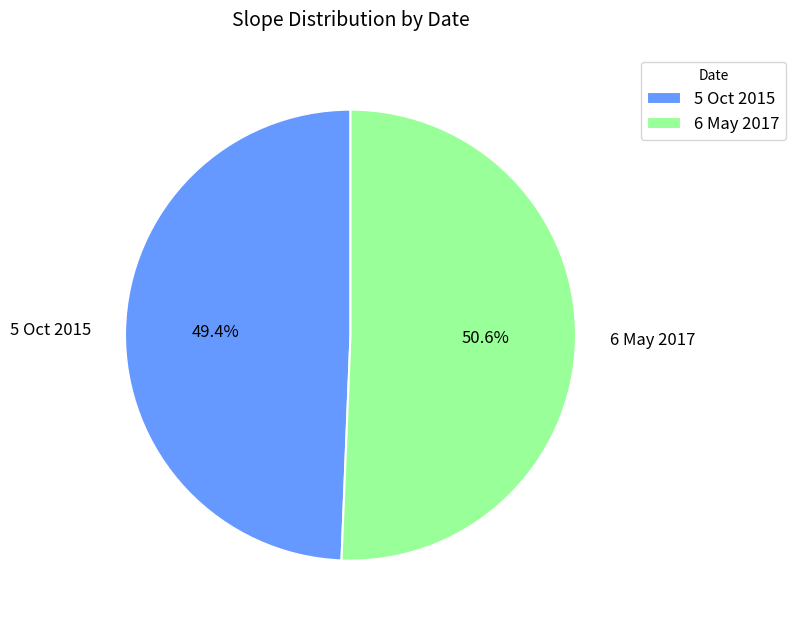

Between 6 May 2017 and 5 Oct 2015, which is larger?

6 May 2017